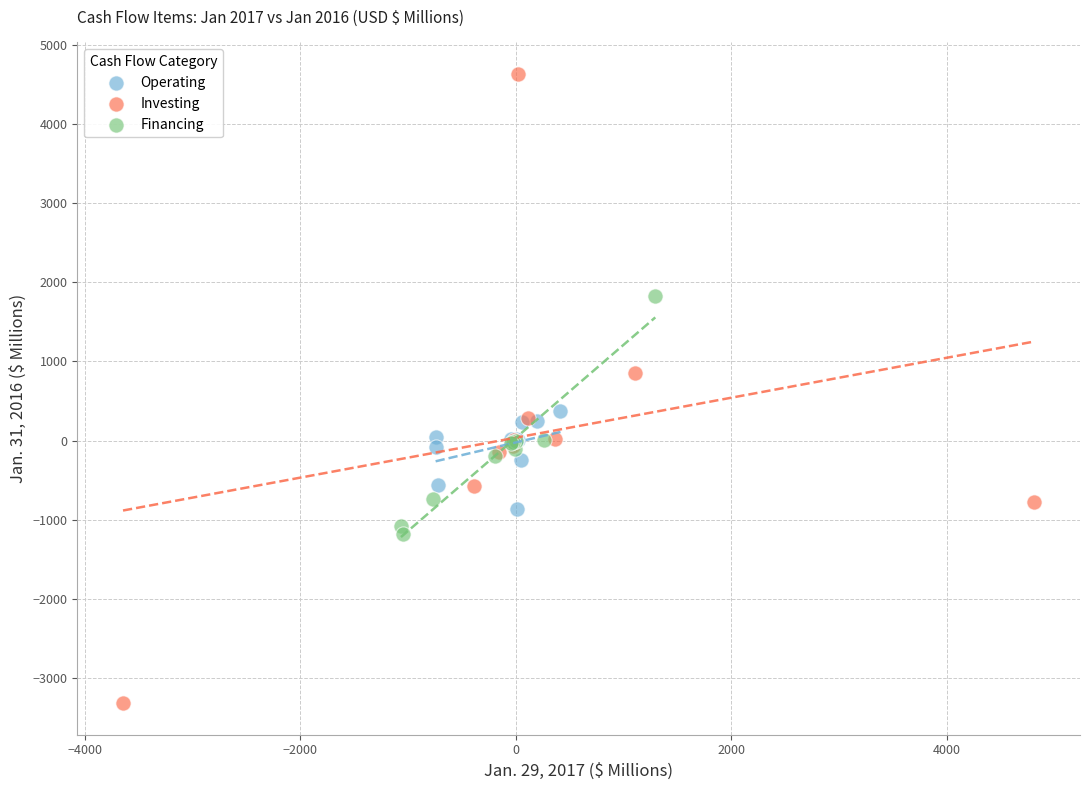

Which series contains the lowest Y value?

Investing